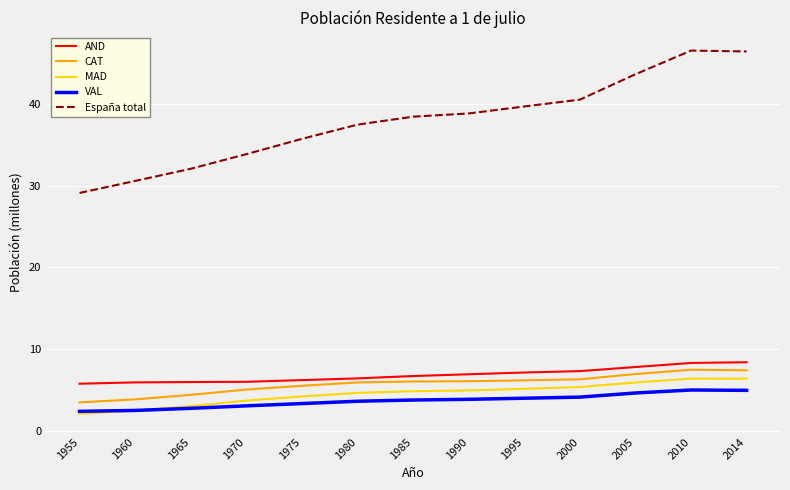

Which series has the largest total across all categories?

España total